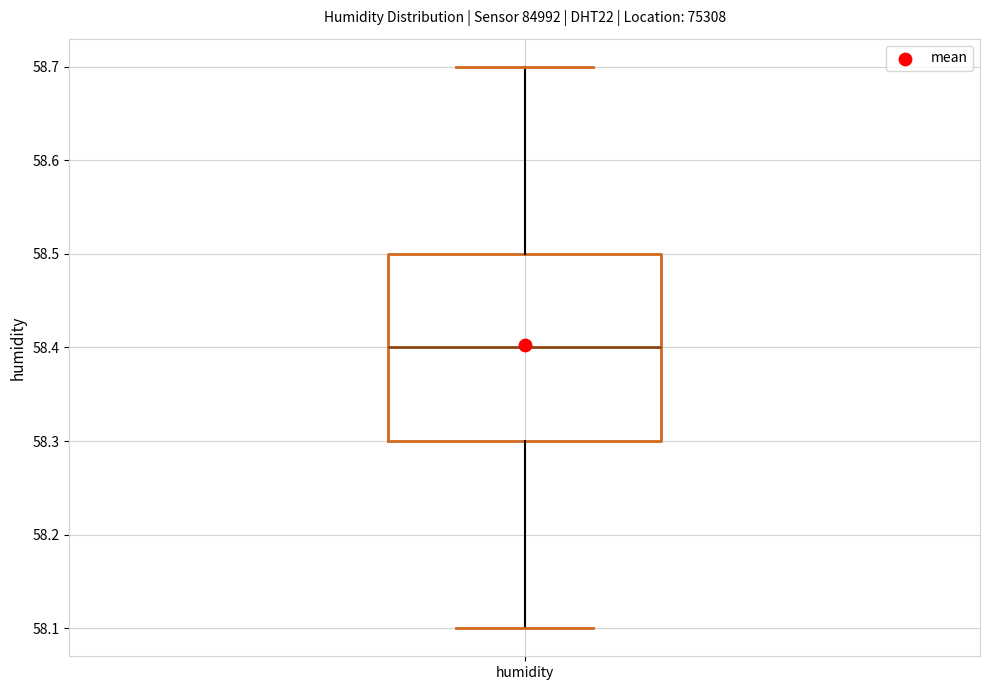

Transcribe this box plot: give where the median line is, the range the box spans, and where the two whiskers end, as read against the y-axis. The values are not printed on the chart, so give them approximately, as read against the axis.

median 58.4, box 58.3 to 58.5, whiskers 58.1 to 58.7